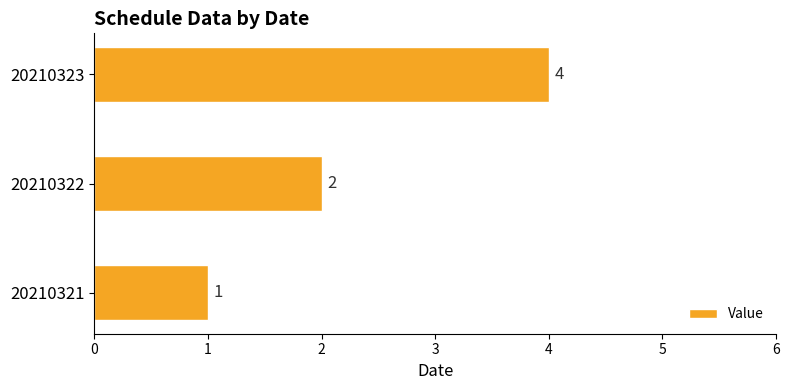

Rank the categories by value from highest to lowest.

20210323, 20210322, 20210321